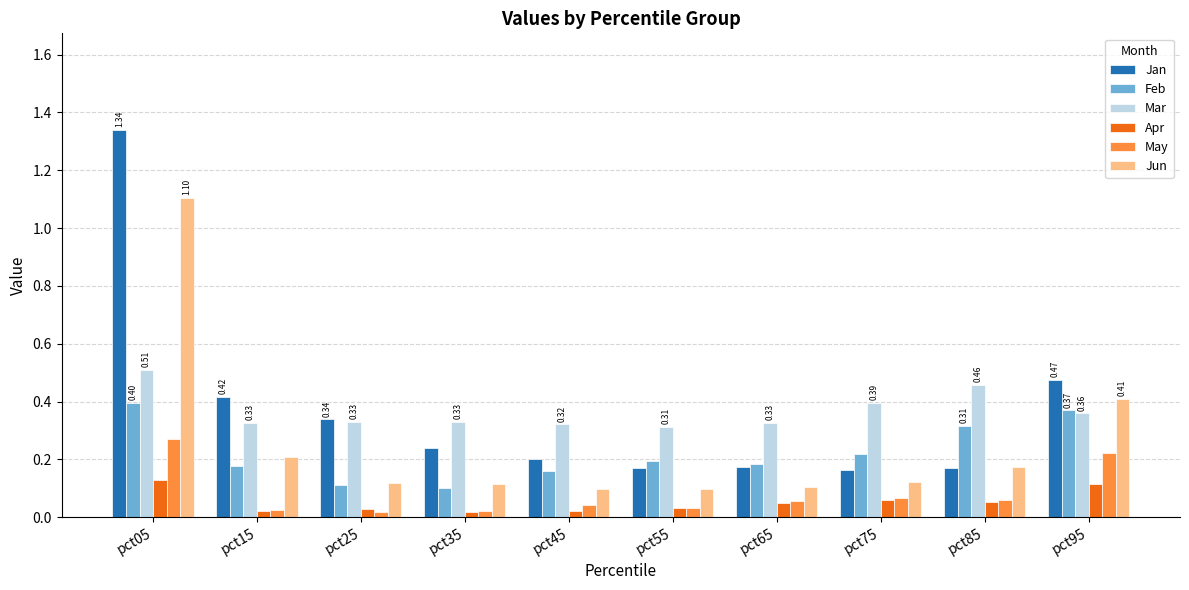

At which label does Mar reach its peak?

pct05